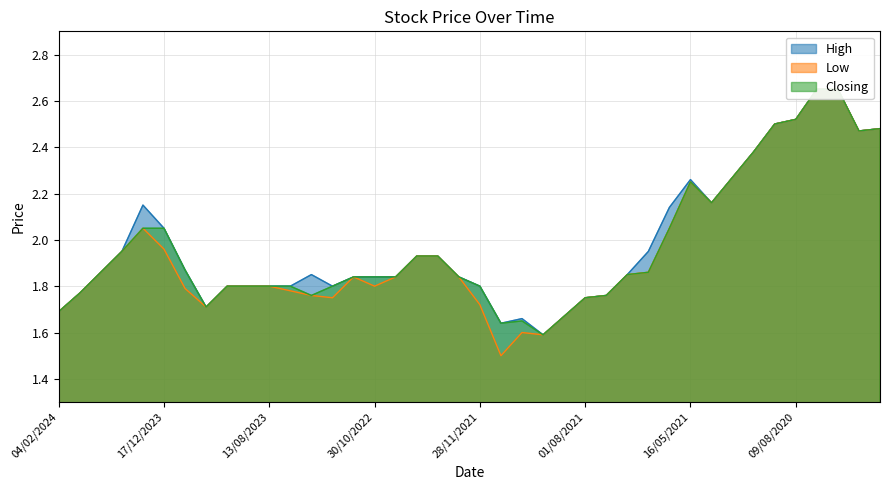

Reading left to right, list all the values displayed in this chart.

High: 04/02/2024=1.7	21/01/2024=1.8	14/01/2024=1.9	07/01/2024=1.9	31/12/2023=2.1	17/12/2023=2.0	10/12/2023=1.9	26/11/2023=1.7	29/10/2023=1.8	01/10/2023=1.8	13/08/2023=1.8	30/07/2023=1.8	26/02/2023=1.9	19/02/2023=1.8	29/01/2023=1.8	30/10/2022=1.8	14/08/2022=1.8	27/02/2022=1.9	26/12/2021=1.9	19/12/2021=1.8	28/11/2021=1.8	14/11/2021=1.6	24/10/2021=1.7	03/10/2021=1.6	05/09/2021=1.7	01/08/2021=1.8	27/06/2021=1.8	13/06/2021=1.9	30/05/2021=1.9	23/05/2021=2.1	16/05/2021=2.3	04/04/2021=2.2	28/03/2021=2.3	07/02/2021=2.4	13/12/2020=2.5	09/08/2020=2.5	04/08/2020=2.6	08/03/2020=2.6	19/01/2020=2.5	29/12/2019=2.5
Low: 04/02/2024=1.7	21/01/2024=1.8	14/01/2024=1.9	07/01/2024=1.9	31/12/2023=2.0	17/12/2023=2.0	10/12/2023=1.8	26/11/2023=1.7	29/10/2023=1.8	01/10/2023=1.8	13/08/2023=1.8	30/07/2023=1.8	26/02/2023=1.8	19/02/2023=1.8	29/01/2023=1.8	30/10/2022=1.8	14/08/2022=1.8	27/02/2022=1.9	26/12/2021=1.9	19/12/2021=1.8	28/11/2021=1.7	14/11/2021=1.5	24/10/2021=1.6	03/10/2021=1.6	05/09/2021=1.7	01/08/2021=1.8	27/06/2021=1.8	13/06/2021=1.9	30/05/2021=1.9	23/05/2021=2.0	16/05/2021=2.2	04/04/2021=2.2	28/03/2021=2.3	07/02/2021=2.4	13/12/2020=2.5	09/08/2020=2.5	04/08/2020=2.6	08/03/2020=2.6	19/01/2020=2.5	29/12/2019=2.5
Closing: 04/02/2024=1.7	21/01/2024=1.8	14/01/2024=1.9	07/01/2024=1.9	31/12/2023=2.0	17/12/2023=2.0	10/12/2023=1.9	26/11/2023=1.7	29/10/2023=1.8	01/10/2023=1.8	13/08/2023=1.8	30/07/2023=1.8	26/02/2023=1.8	19/02/2023=1.8	29/01/2023=1.8	30/10/2022=1.8	14/08/2022=1.8	27/02/2022=1.9	26/12/2021=1.9	19/12/2021=1.8	28/11/2021=1.8	14/11/2021=1.6	24/10/2021=1.6	03/10/2021=1.6	05/09/2021=1.7	01/08/2021=1.8	27/06/2021=1.8	13/06/2021=1.9	30/05/2021=1.9	23/05/2021=2.0	16/05/2021=2.2	04/04/2021=2.2	28/03/2021=2.3	07/02/2021=2.4	13/12/2020=2.5	09/08/2020=2.5	04/08/2020=2.6	08/03/2020=2.6	19/01/2020=2.5	29/12/2019=2.5